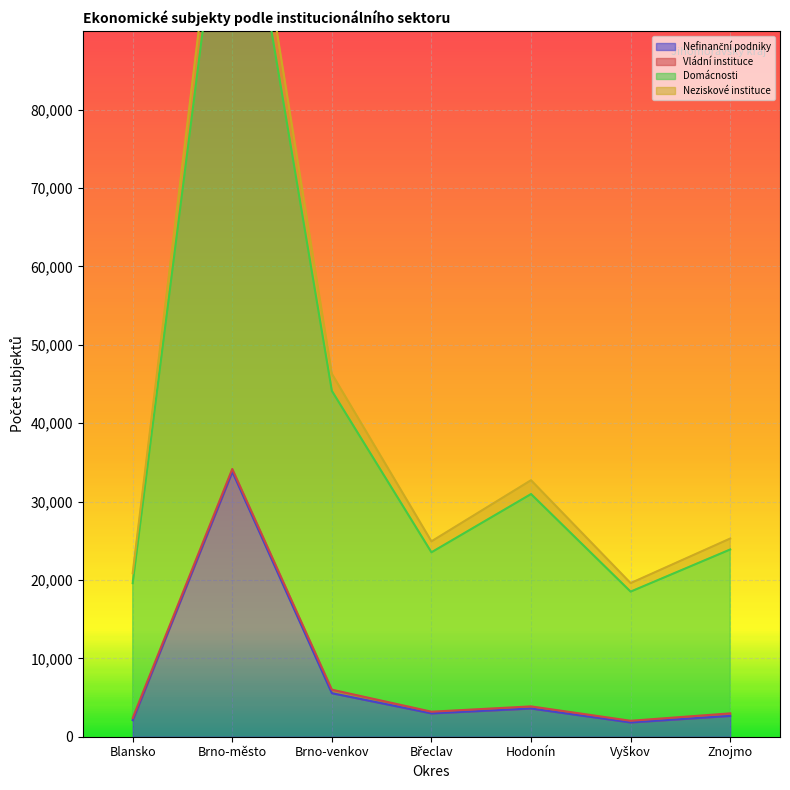

At how many categories does at least one series exceed 76575?

1